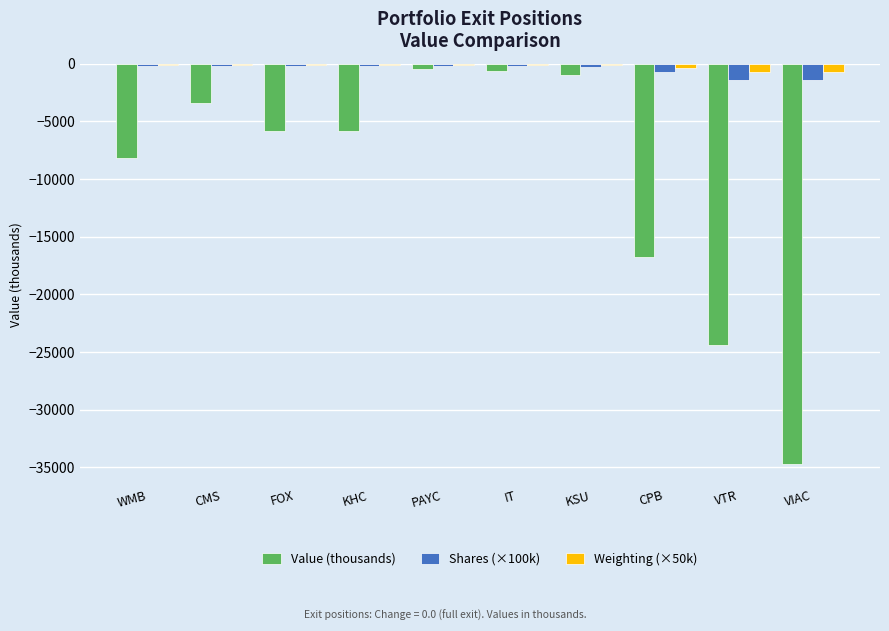

Are the bars grouped side by side (vs. stacked)?

Yes